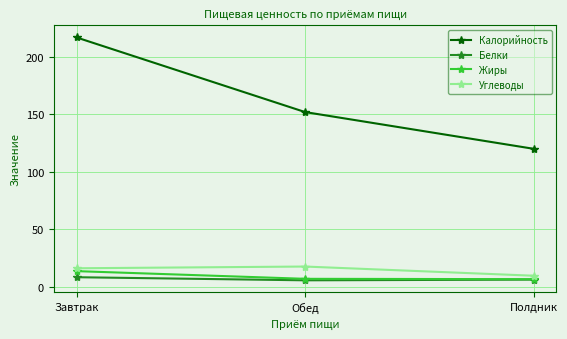

What is the greatest value displayed?

217.0